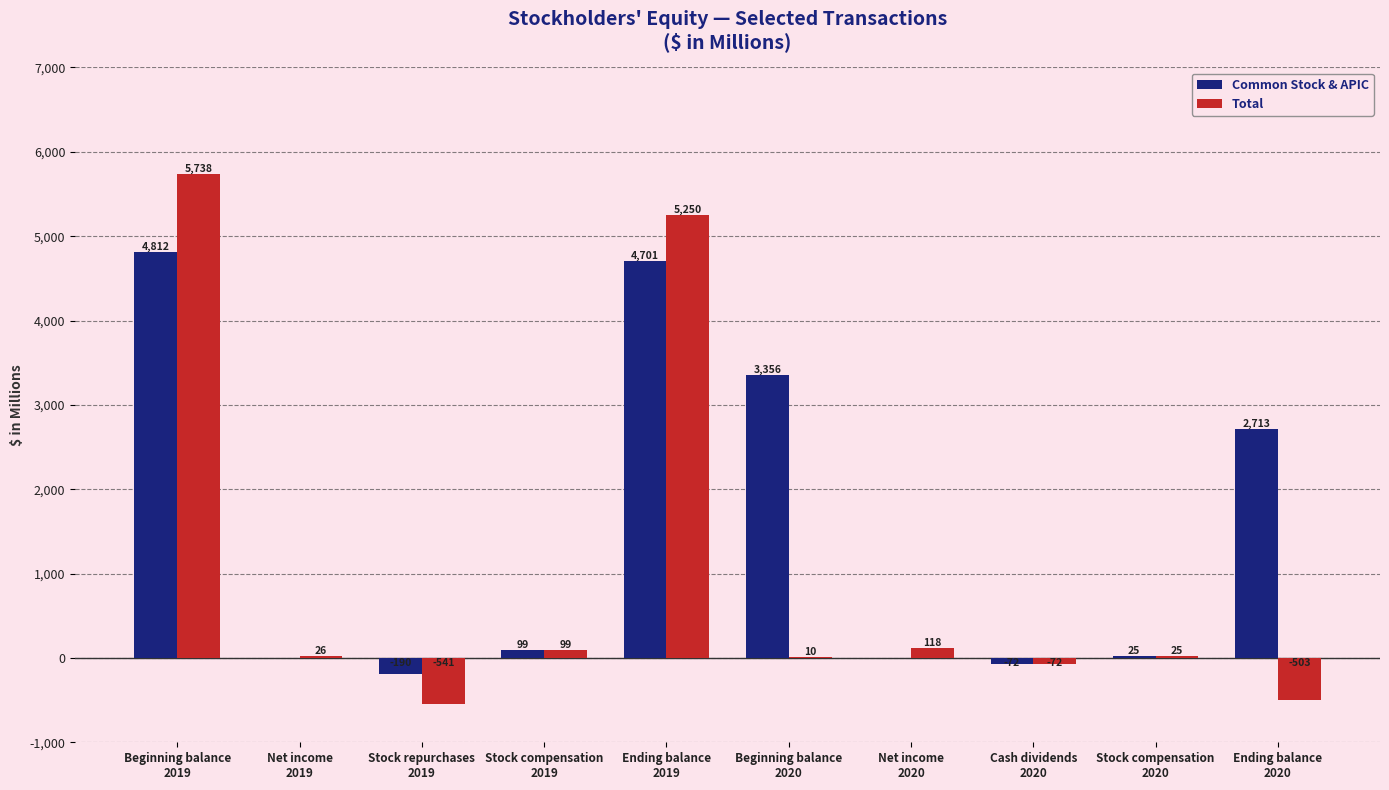

What is the sum of the Total values at Net income
2020 and Stock repurchases
2019?

-423